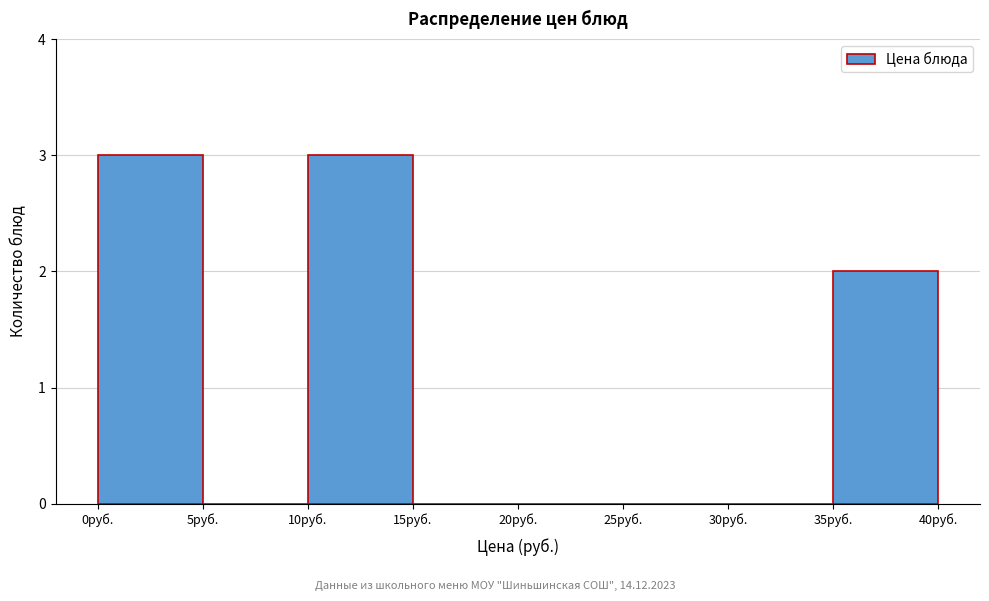

Reading left to right, list every bar in this chart as the range it spans on the x-axis followed by its height. The values are not printed on the chart, so give them approximately, as read against the axis.

0 to 5: 3
5 to 10: 0
10 to 15: 3
15 to 20: 0
20 to 25: 0
25 to 30: 0
30 to 35: 0
35 to 40: 2